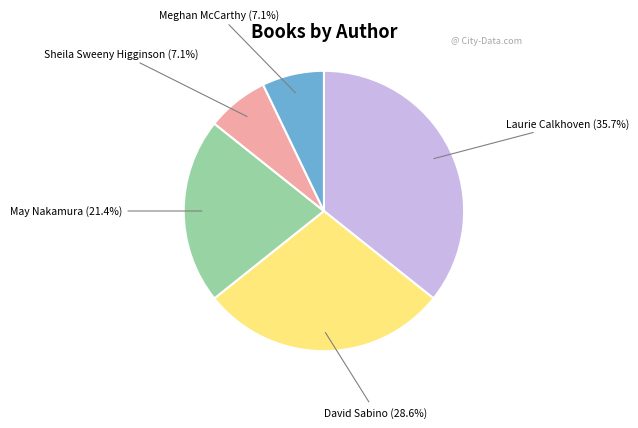

Is there any slice that represents more than half of the pie?

No